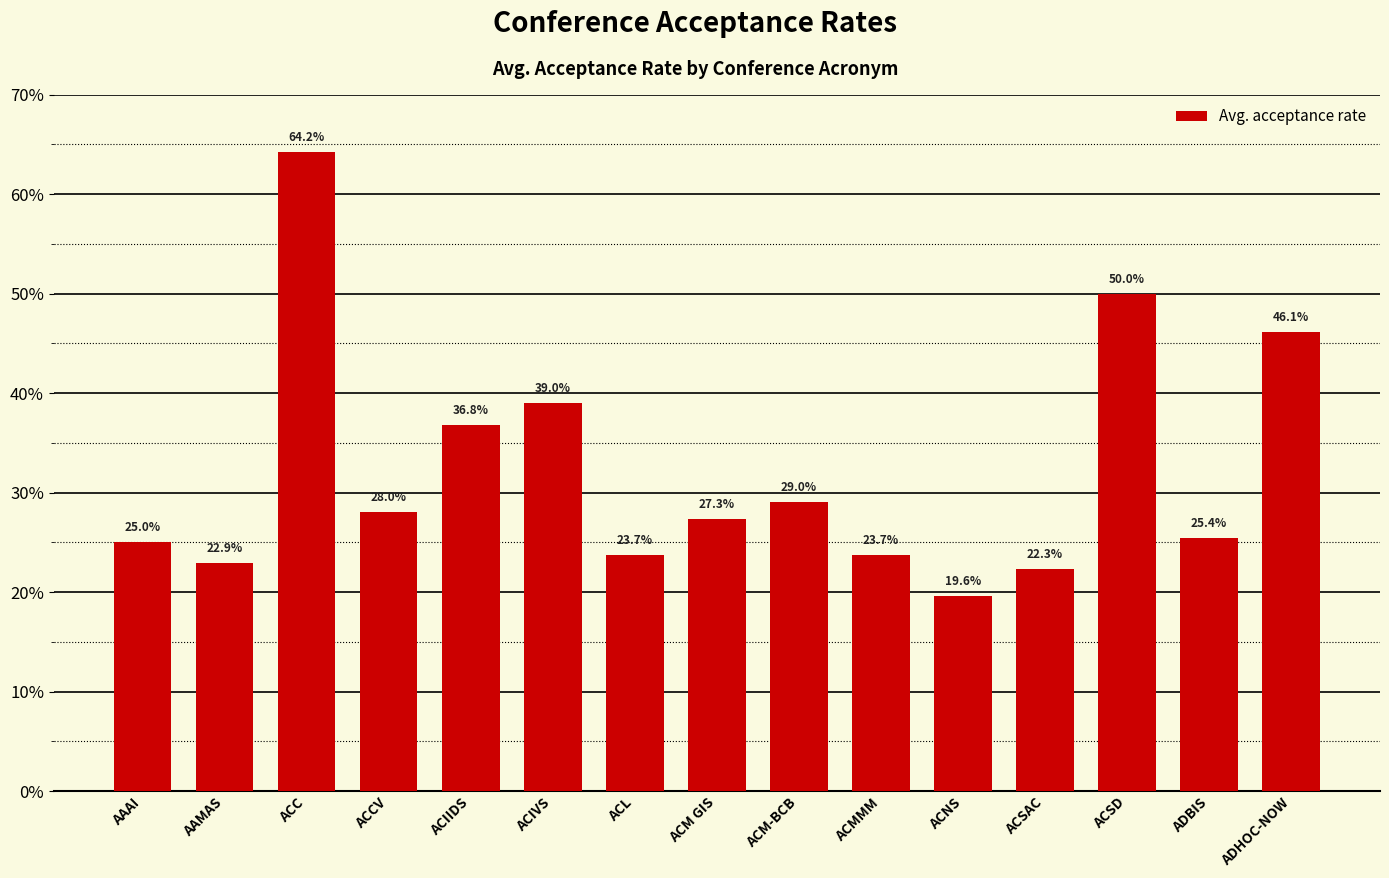

What is the greatest value displayed?

64.2